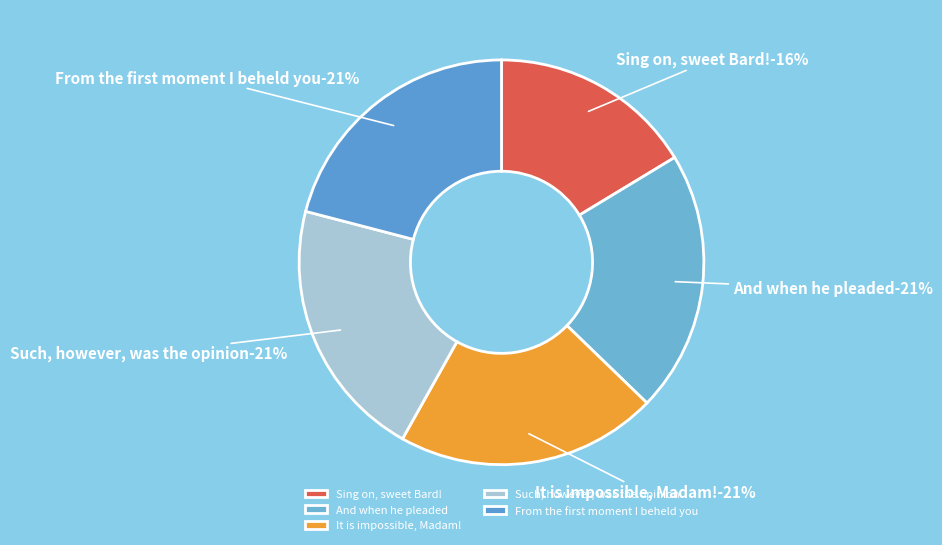

How many slices are in this pie chart?

5